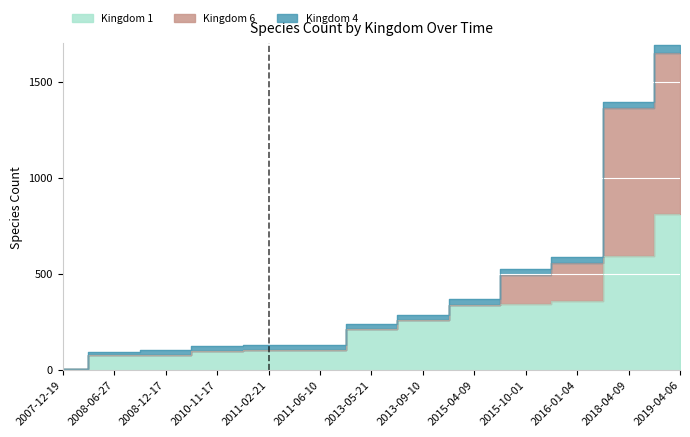

The value of Kingdom 6 at 2007-12-19 is 2. True or false?

True